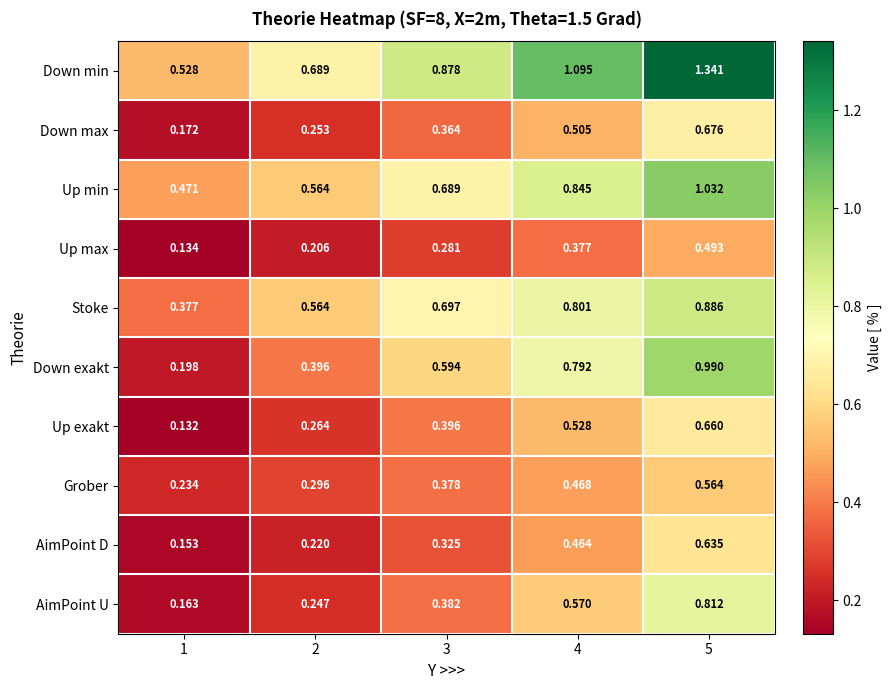

Which series changed the most between 2 and 3?

Down exakt